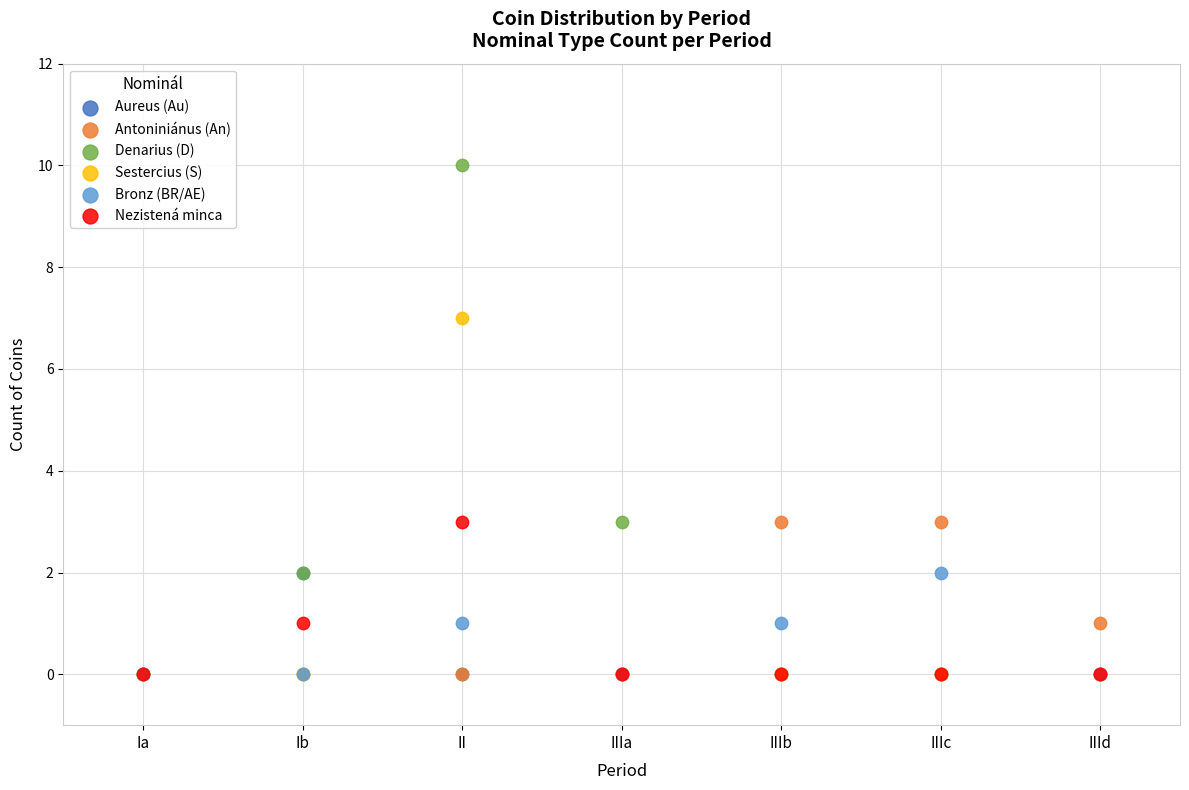

What are all the series names shown in the legend?

Aureus (Au), Antoniniánus (An), Denarius (D), Sestercius (S), Bronz (BR/AE), Nezistená minca